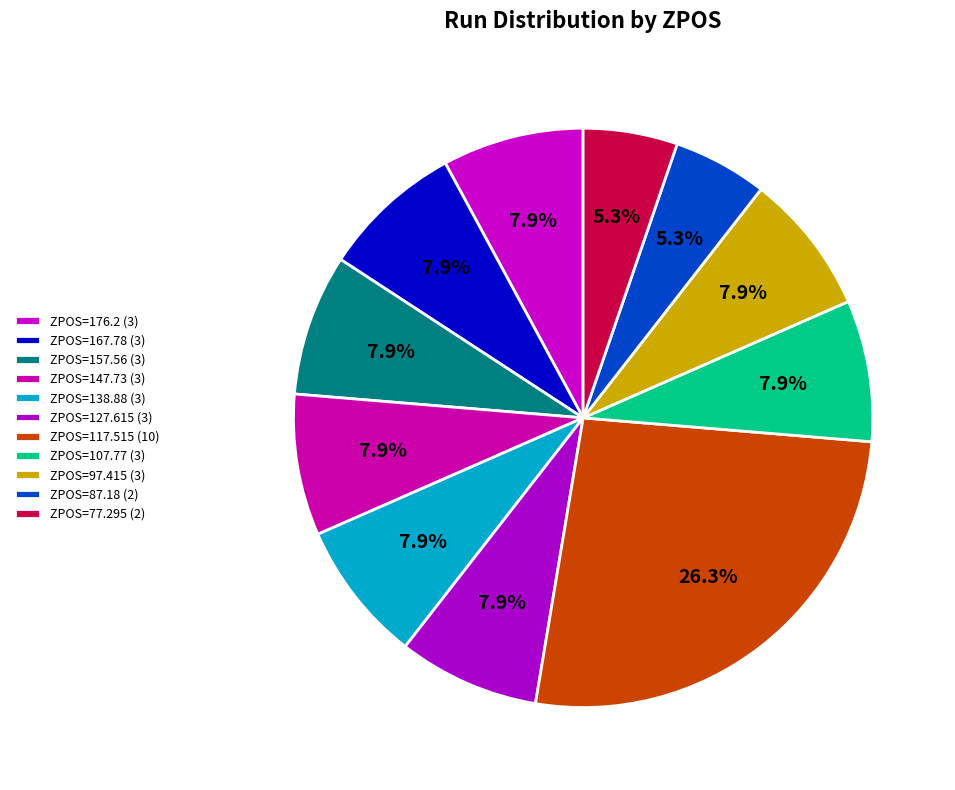

How many slices are in this pie chart?

11